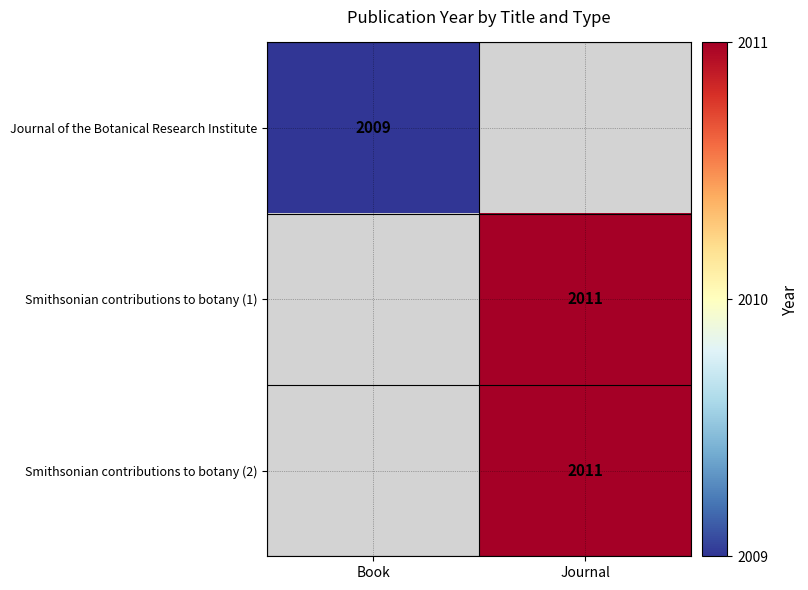

Is it true that Journal of the Botanical Research Institute equals 2009 at Book?

True